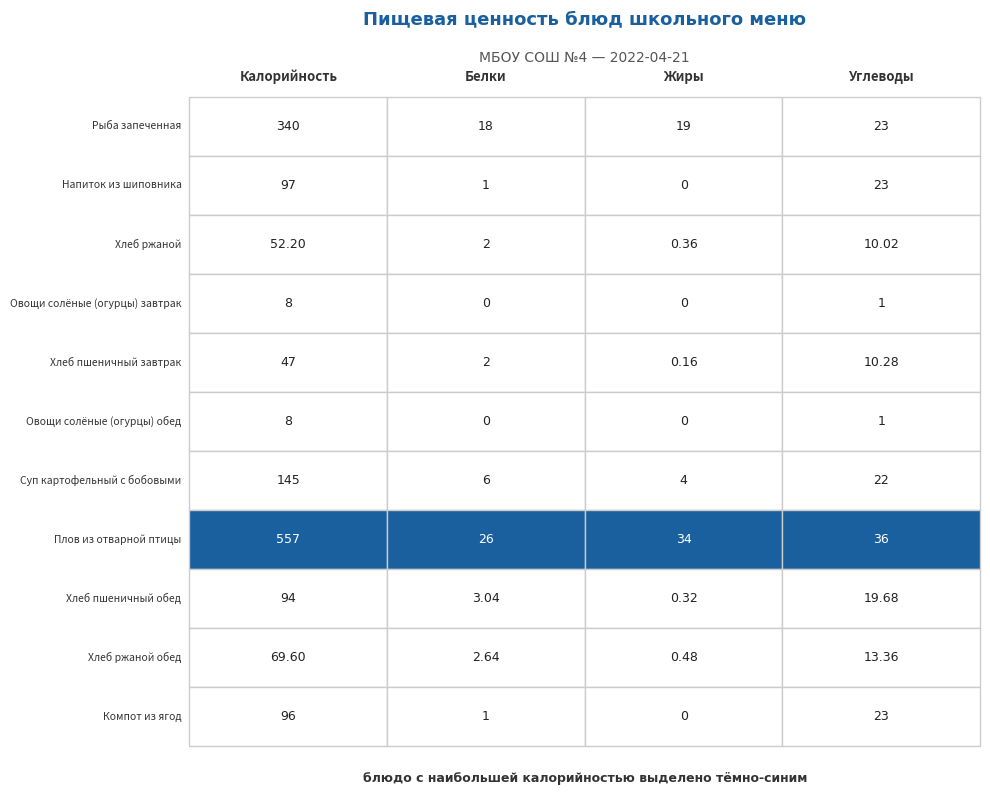

How many data points in Хлеб пшеничный обед are less than 19?

2